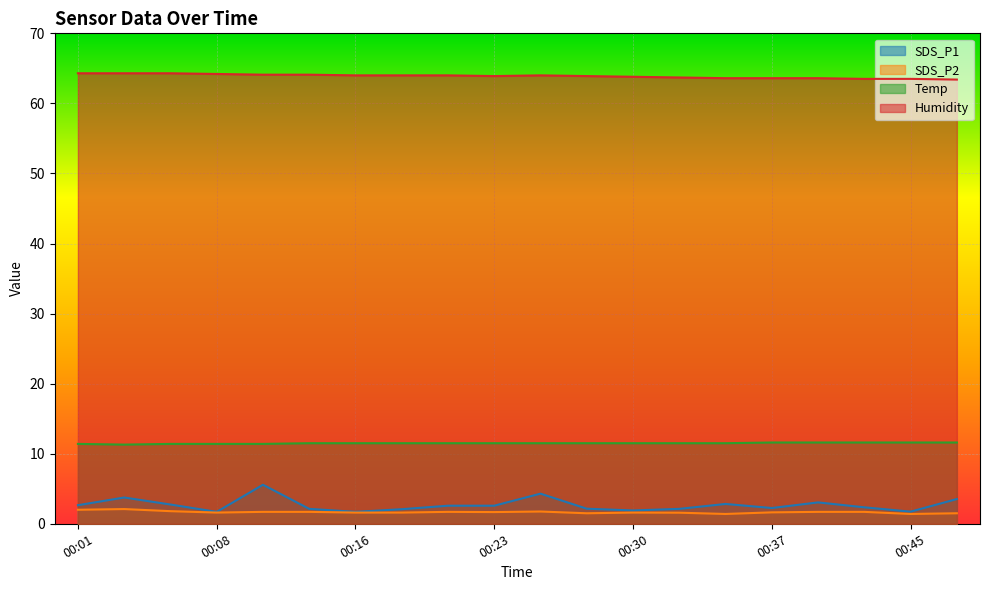

Reading right to left, transcribe all the data shown in this chart.

SDS_P1: 3.5	1.7	2.4	3.0	2.2	2.8	2.1	1.9	2.1	4.3	2.6	2.6	2.1	1.7	2.1	5.6	1.7	2.8	3.8	2.6
SDS_P2: 1.5	1.4	1.7	1.7	1.6	1.4	1.6	1.6	1.5	1.8	1.7	1.7	1.6	1.6	1.7	1.7	1.6	1.8	2.1	2.0
Temp: 11.6	11.6	11.6	11.6	11.6	11.5	11.5	11.5	11.5	11.5	11.5	11.5	11.5	11.5	11.5	11.4	11.4	11.4	11.3	11.4
Humidity: 63.4	63.5	63.5	63.6	63.6	63.6	63.7	63.8	63.9	64.0	63.9	64.0	64.0	64.0	64.1	64.1	64.2	64.3	64.3	64.3